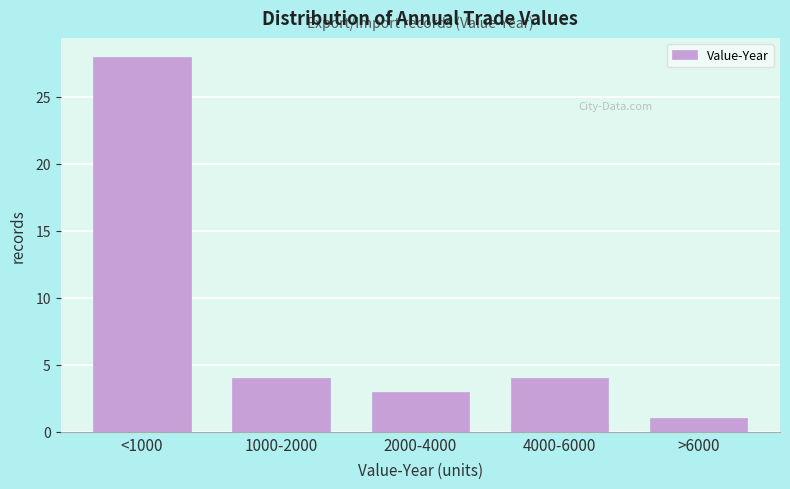

Reading left to right, transcribe all the data shown in this chart.

<1000=28	1000-2000=4	2000-4000=3	4000-6000=4	>6000=1